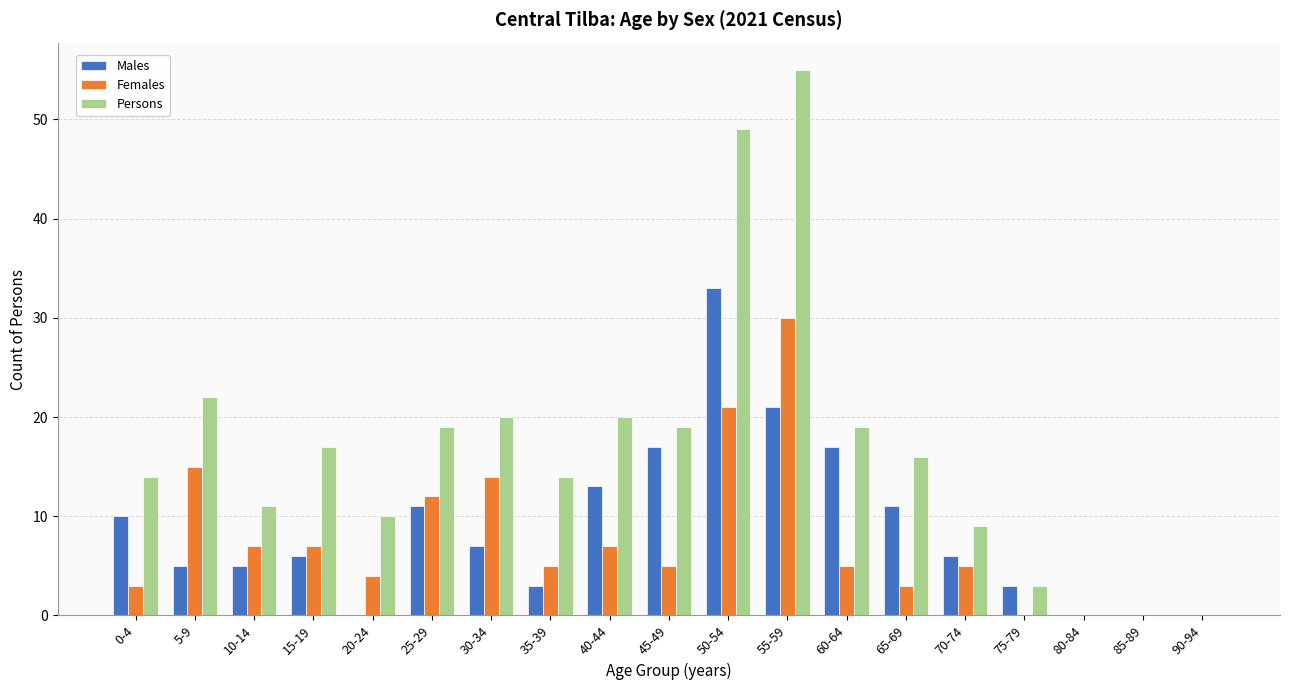

What is the difference between the Persons values at 65-69 and 55-59?

39